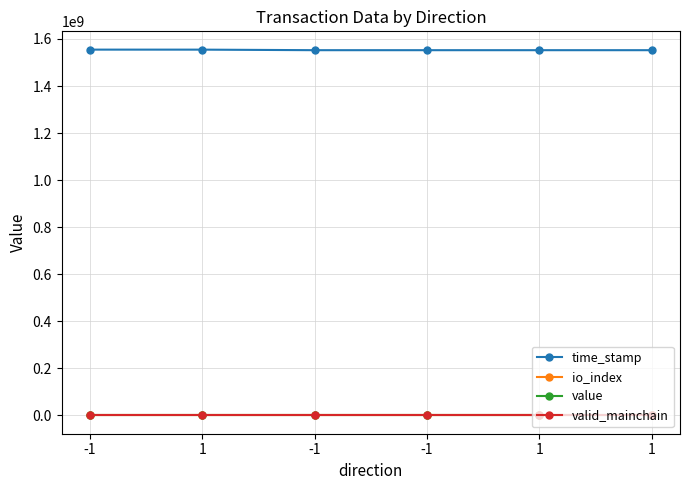

What is the value of the value point at the 2nd from the left?

116.2